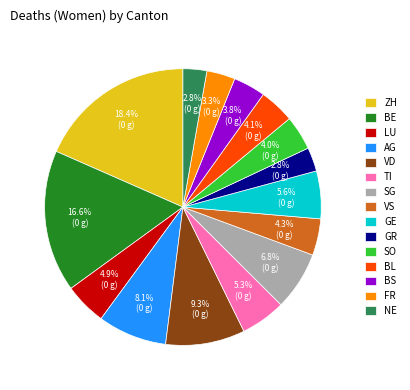

What portion of the pie excludes BL?

95.9%